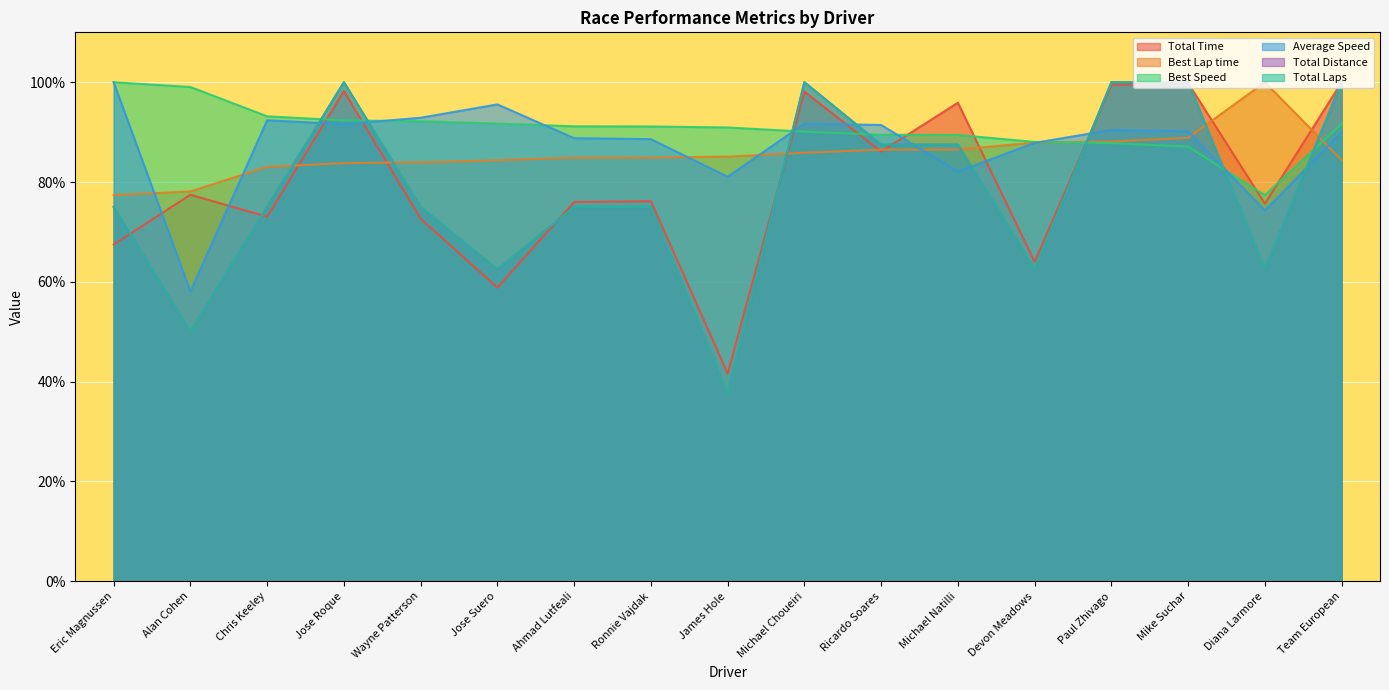

Rank the categories by Total Distance value from lowest to highest.

James Hole, Alan Cohen, Jose Suero, Devon Meadows, Diana Larmore, Eric Magnussen, Chris Keeley, Wayne Patterson, Ahmad Lutfeali, Ronnie Vajdak, Ricardo Soares, Michael Natilli, Jose Roque, Michael Choueiri, Paul Zhivago, Mike Suchar, Team European